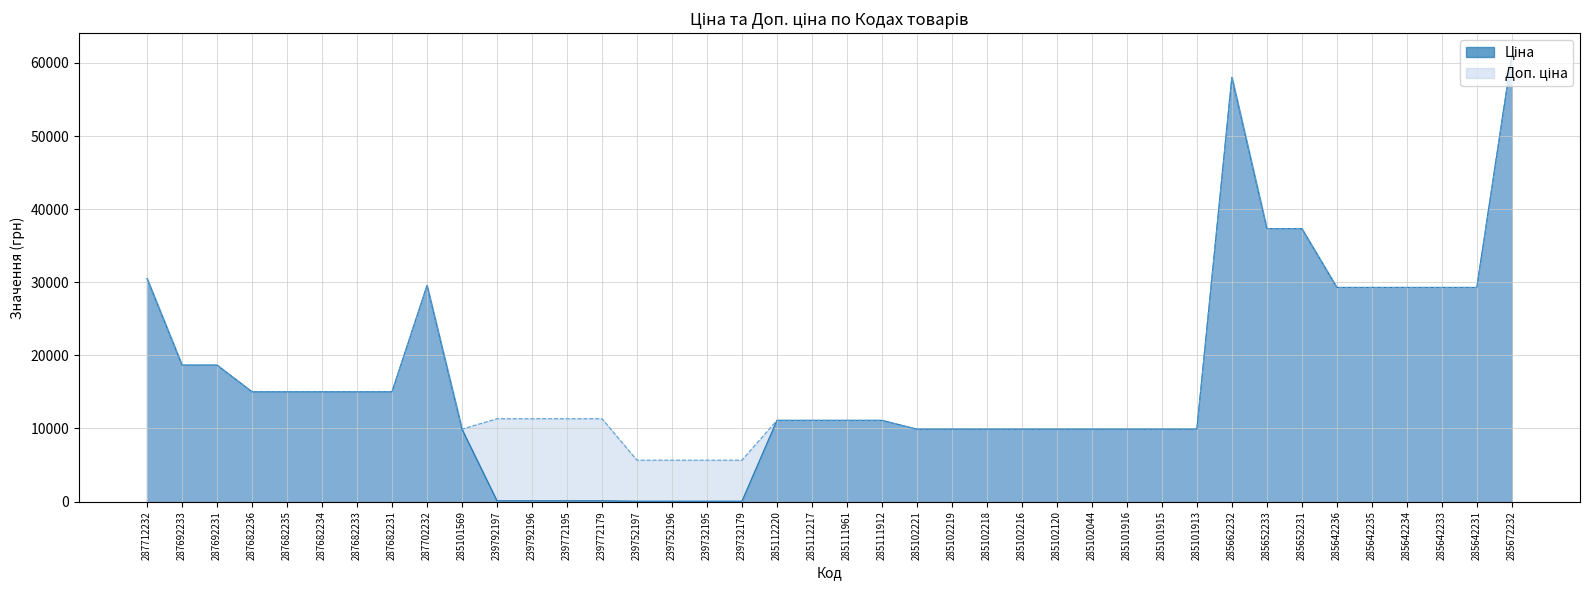

What is the value of the Доп. ціна point at the 10th from the left?

9908.5